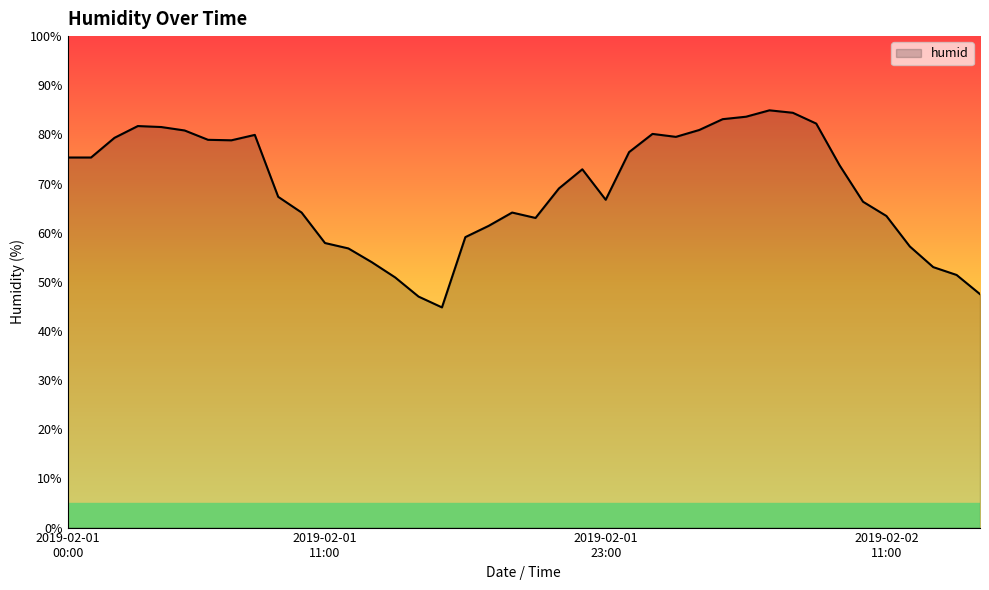

What is the difference between the maximum and minimum values?

40.1